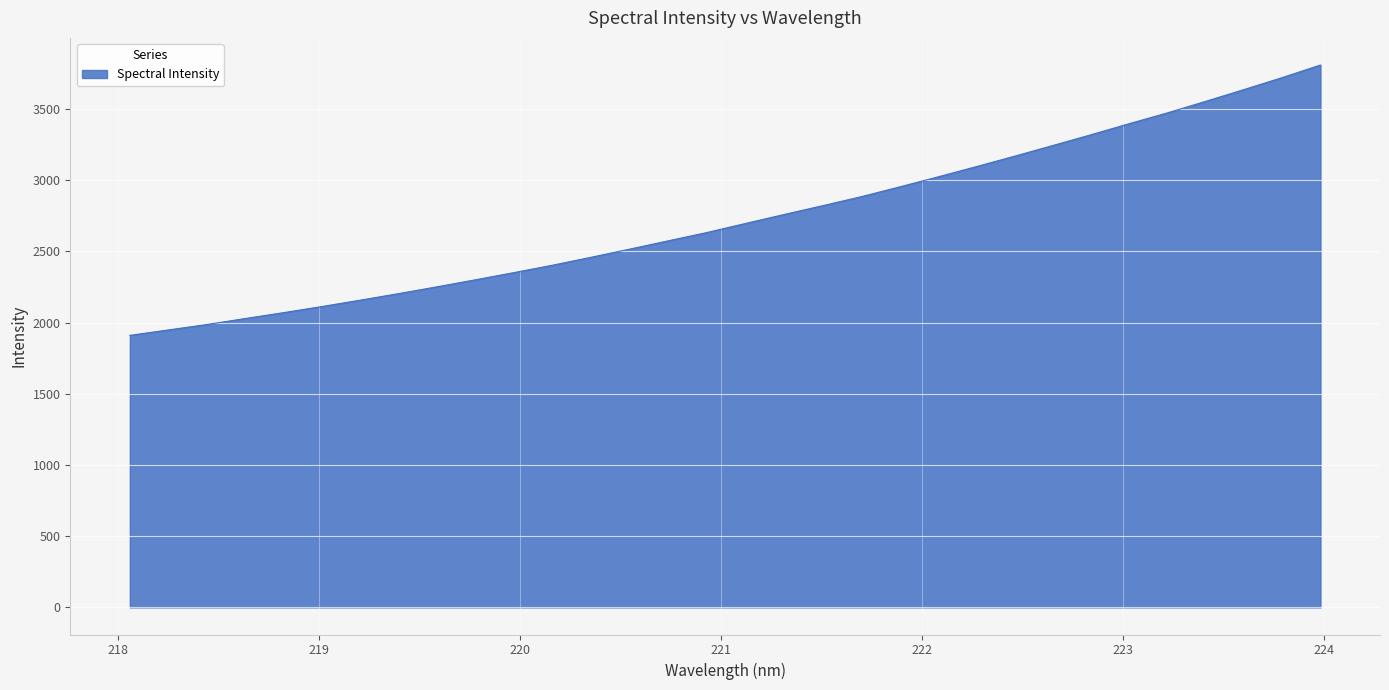

What is the difference between the maximum and minimum values?

1898.3